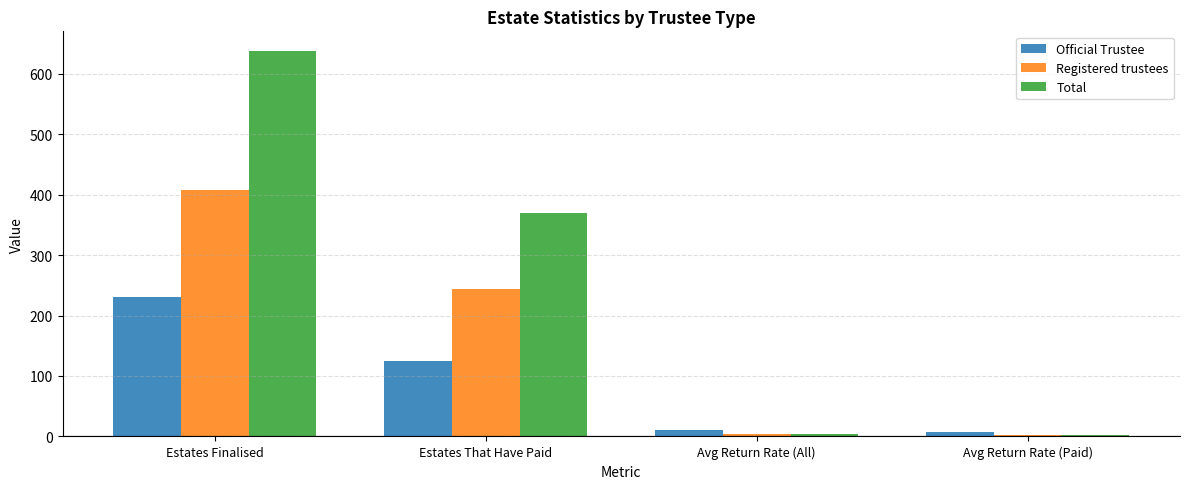

What is the average value of the Official Trustee series?

93.4